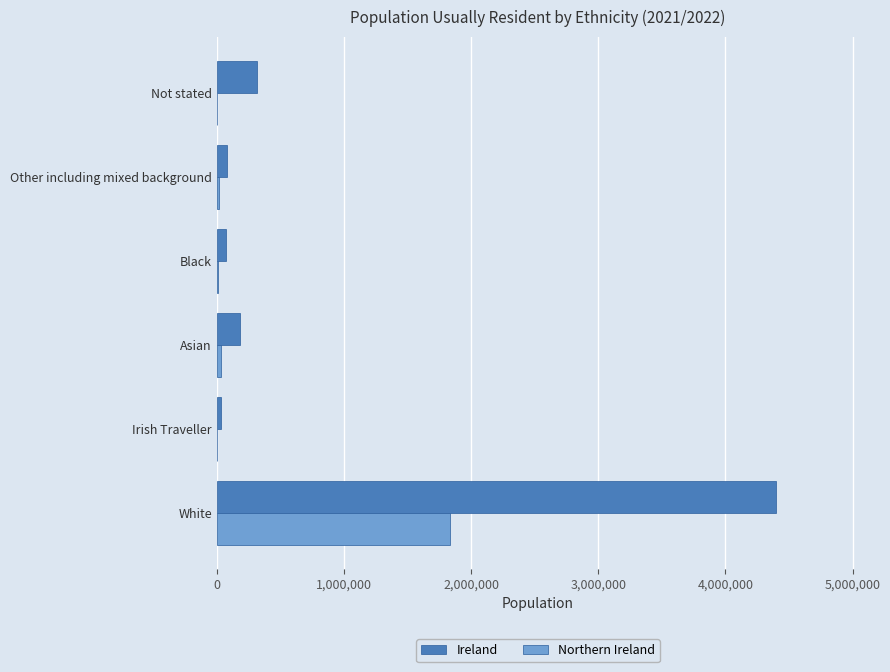

What is the sum of all Ireland values?

5084879